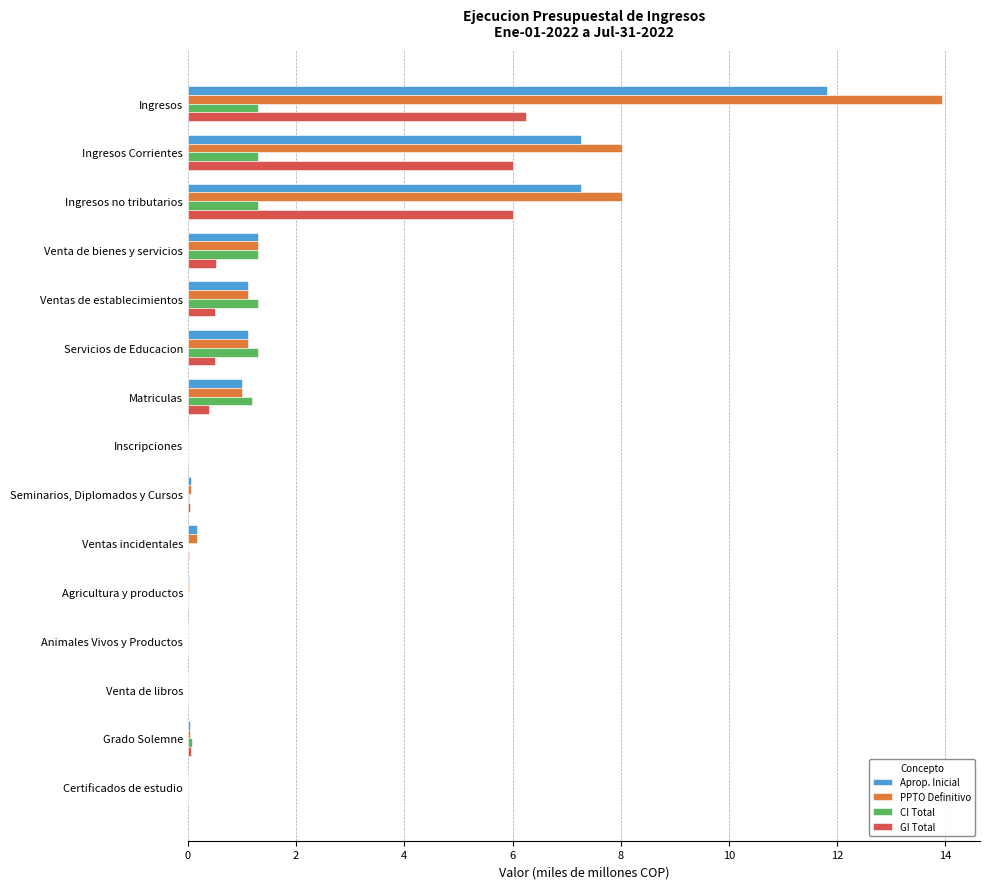

At which category is the sum across all series the highest?

Ingresos